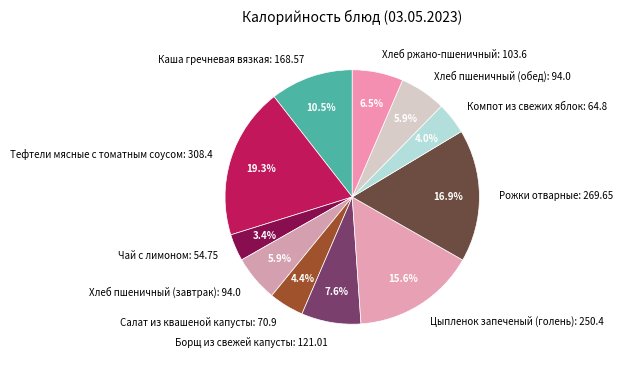

To the nearest percent, what portion does Чай с лимоном represent?

3%